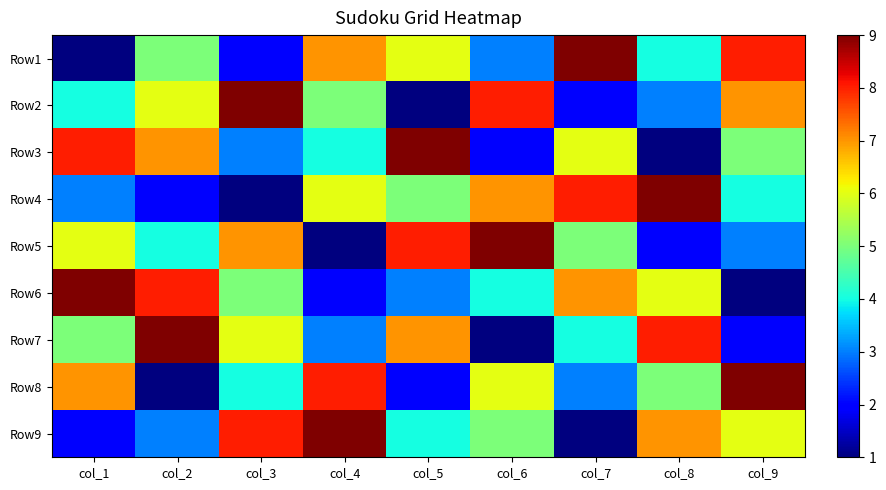

Rank the series by their maximum value, from highest to lowest.

Row1, Row2, Row3, Row4, Row5, Row6, Row7, Row8, Row9